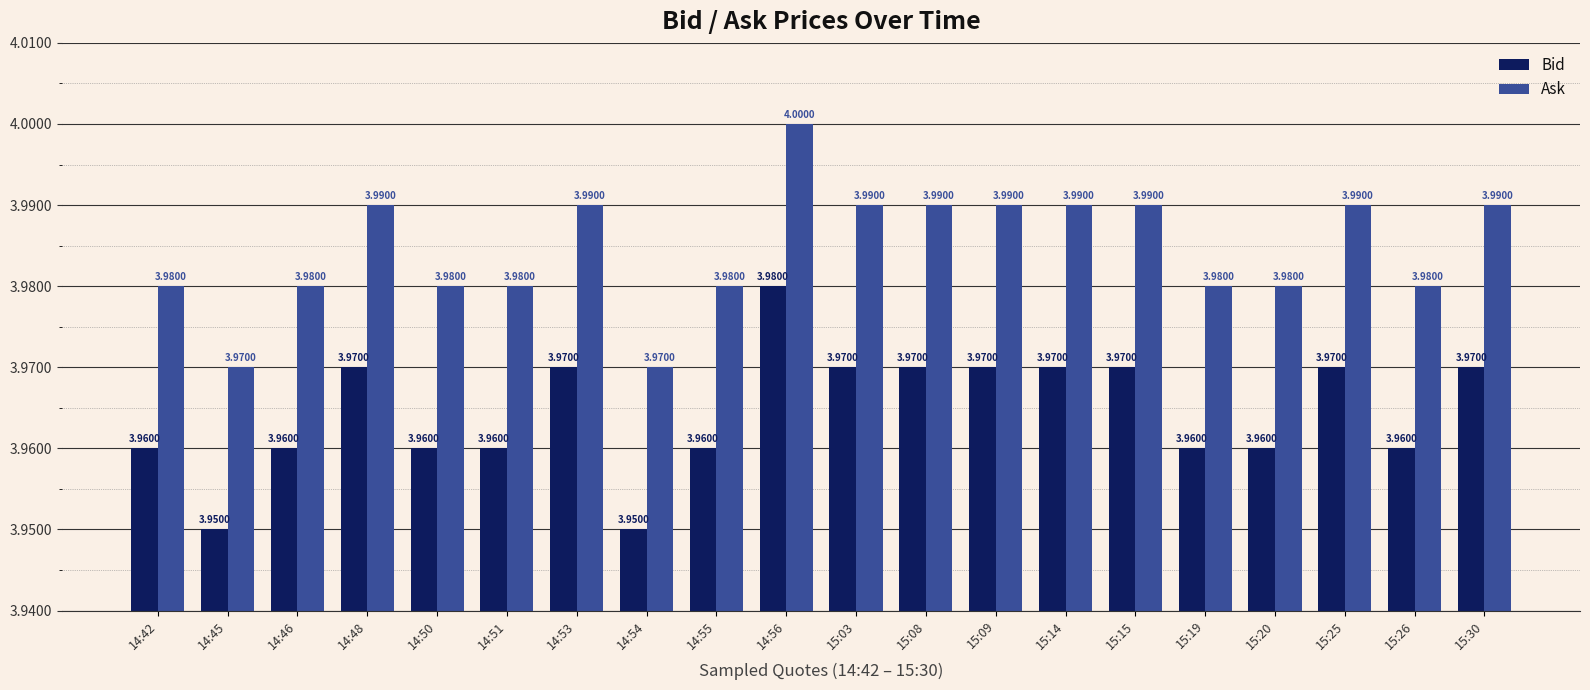

What is the sum of all Bid values?

79.3